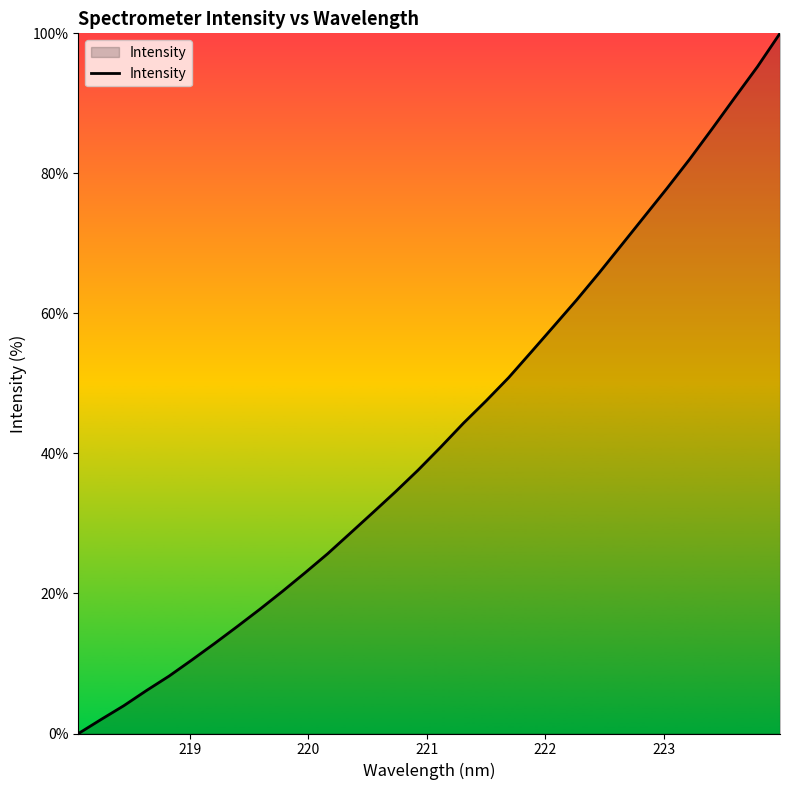

What is the difference between the maximum and minimum values?

100.0